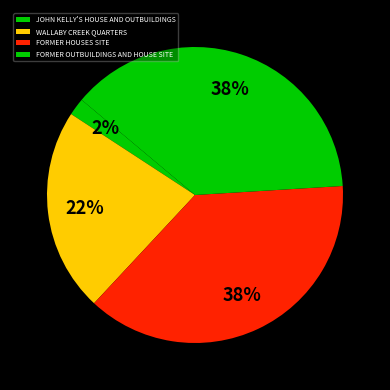

How much of the chart is everything except JOHN KELLY'S HOUSE AND OUTBUILDINGS?

98.1%